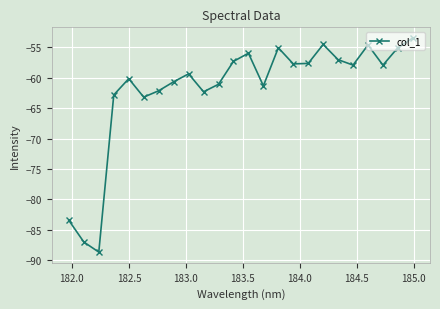

How many interior local valleys (lower than both neighbors) does the data have?

7